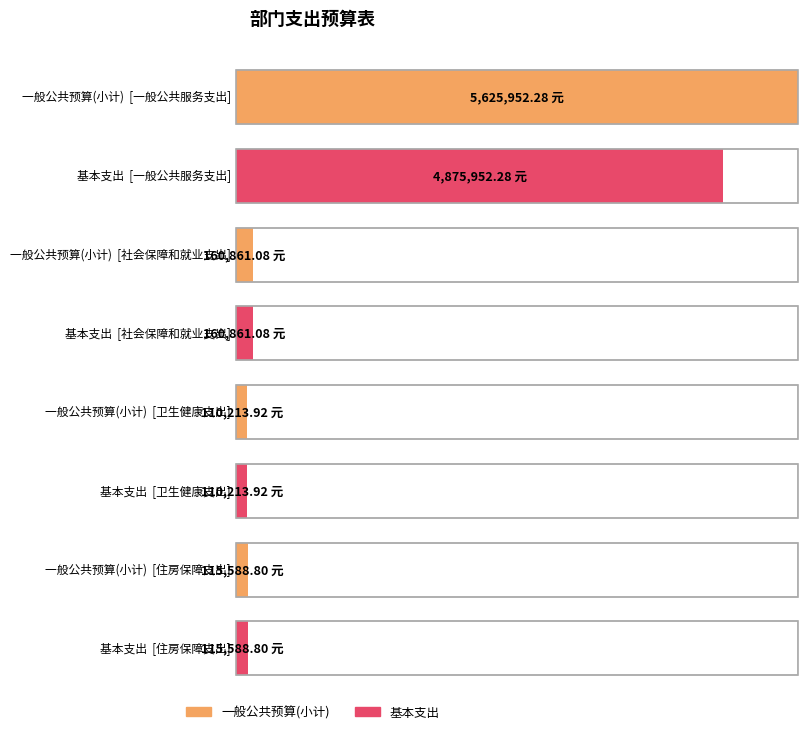

What is the highest value of the 基本支出 series?

4875952.3